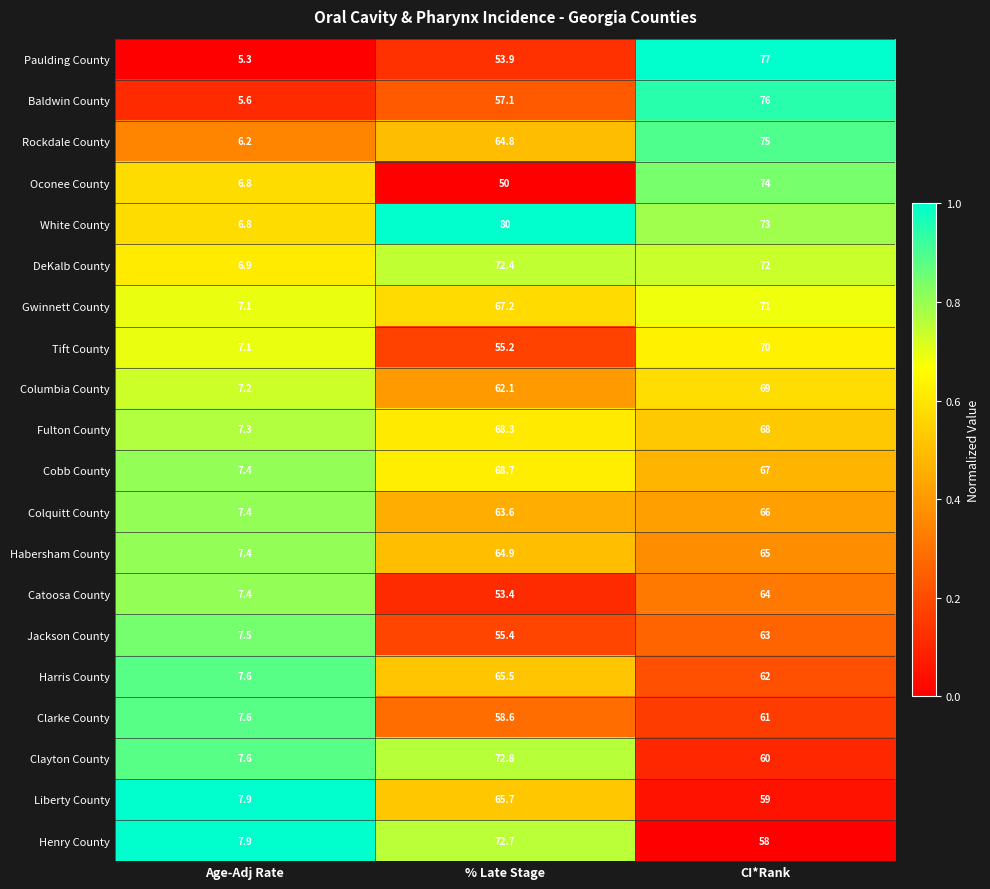

What is the difference between the Habersham County values at Age-Adj Rate and CI*Rank?

57.6